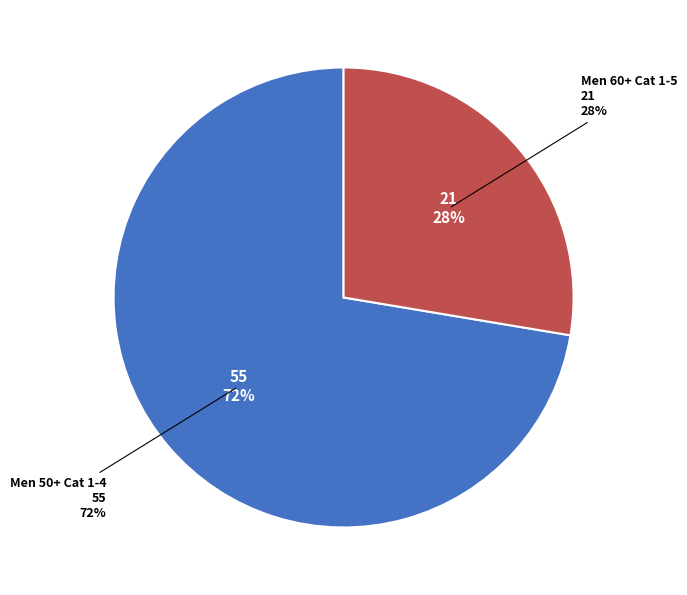

What is the smallest slice in the pie chart?

Men 60+ Cat 1-5